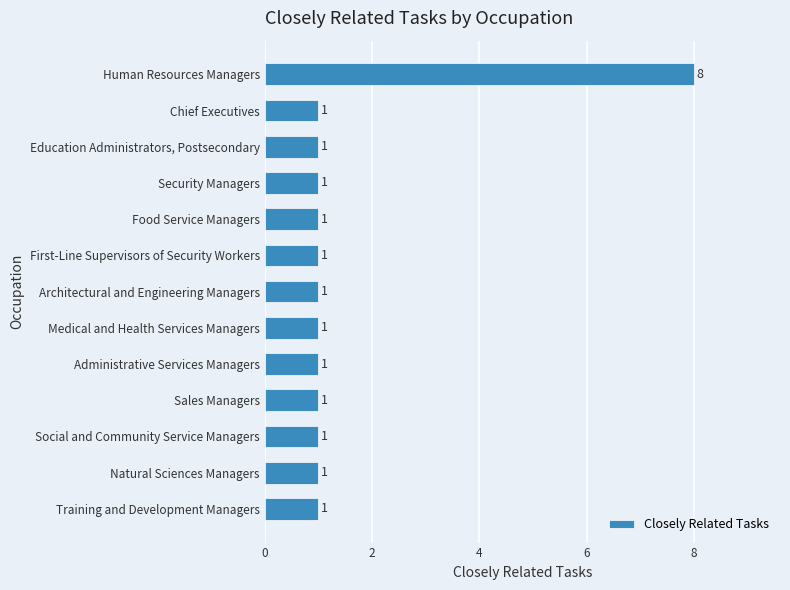

How many values are between 1 and 2?

12